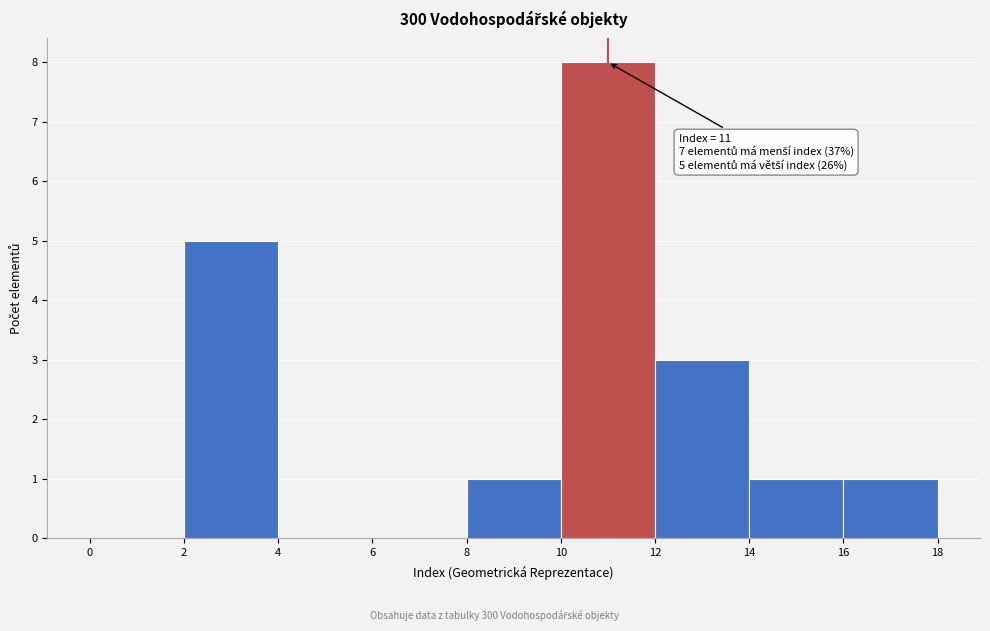

Over which range of the x-axis is the bar tallest?

10 to 12